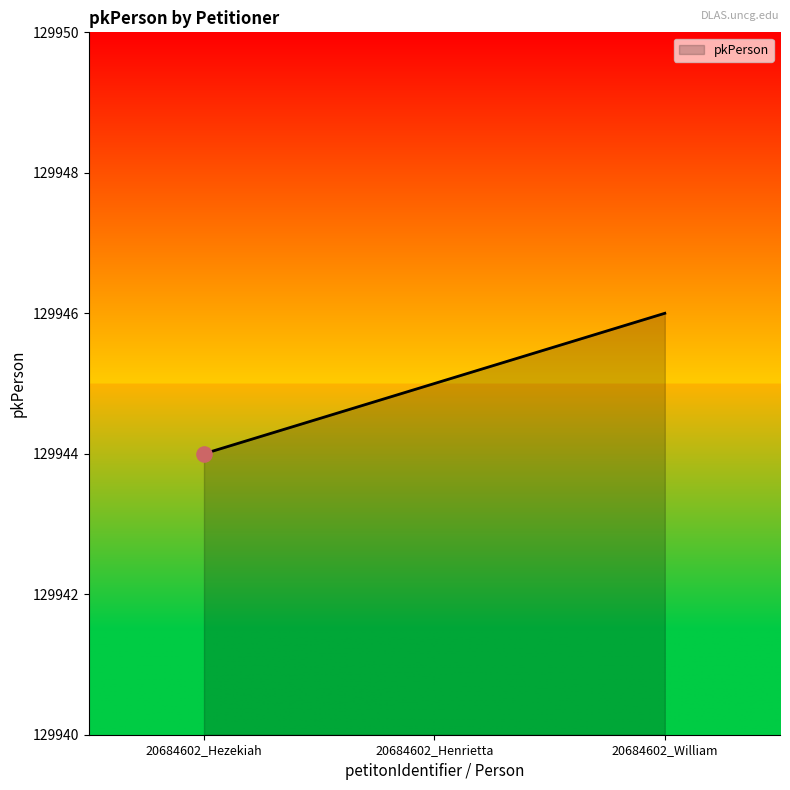

What is the ratio of the value at 20684602_Hezekiah to the value at 20684602_Henrietta?

1.0